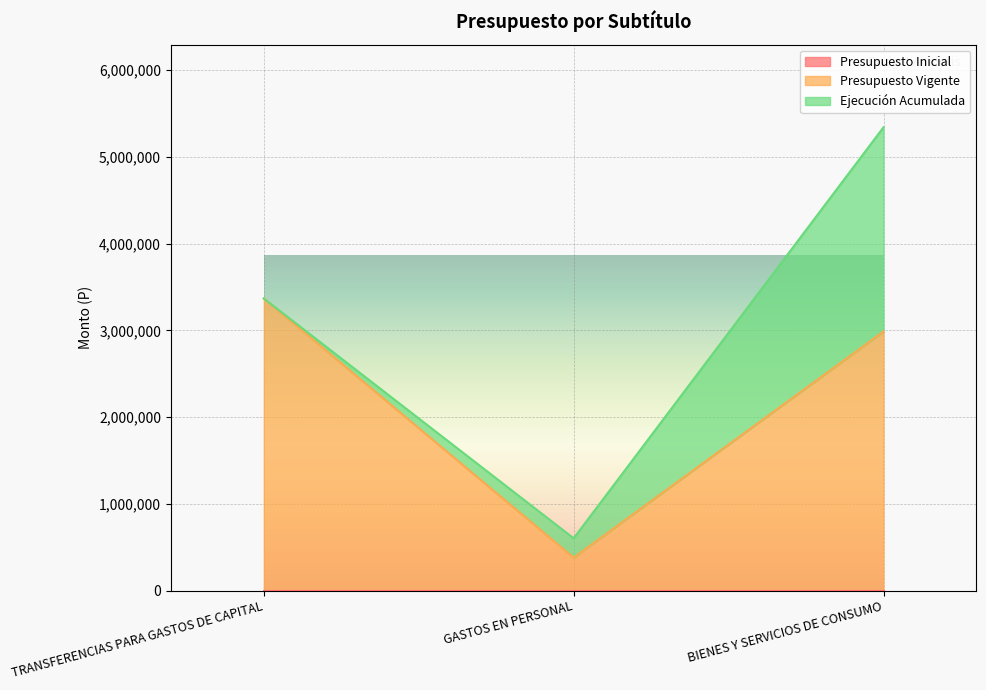

Which series has the largest total across all categories?

Presupuesto Vigente